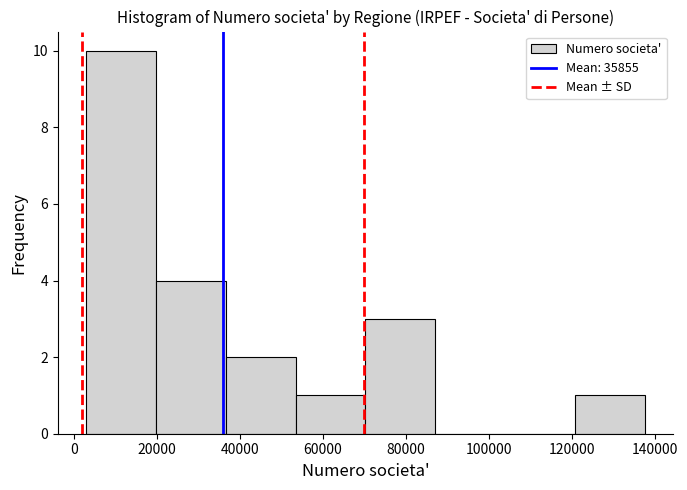

Reading left to right, list every bar in this chart as the range it spans on the x-axis followed by its height. Neither the bar edges nor the heights are printed on the chart, so give them approximately, as read against the axes.

2000 to 20000: 10
20000 to 36000: 4
36000 to 54000: 2
54000 to 70000: 1
70000 to 88000: 3
88000 to 104000: 0
104000 to 120000: 0
120000 to 138000: 1